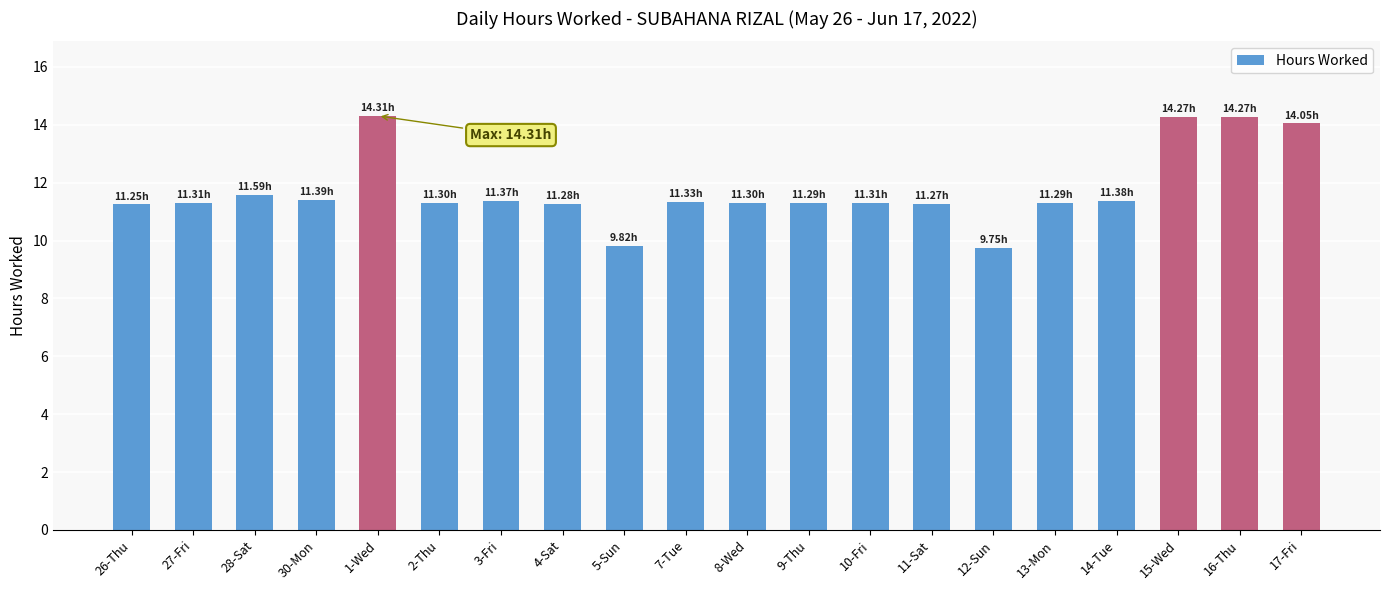

How many categories are shown in the chart?

20